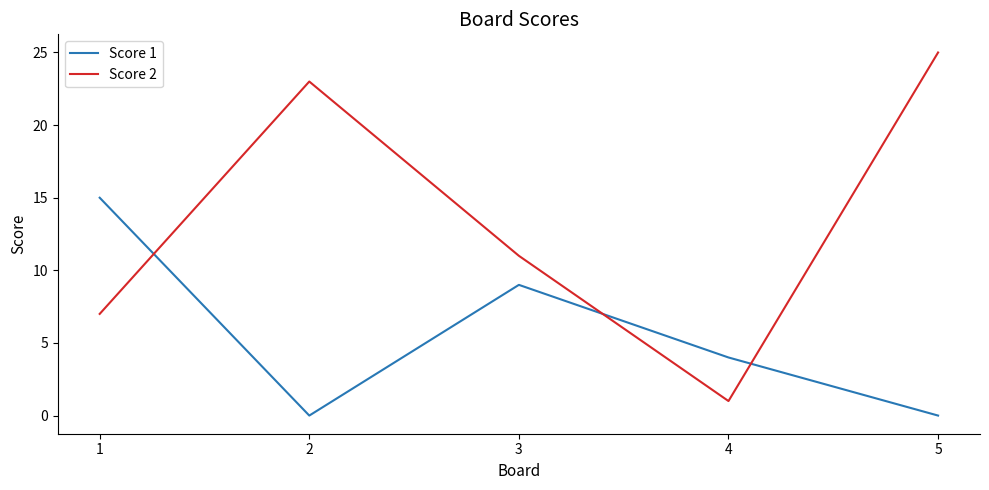

List the series in order of their peak value, highest first.

Score 2, Score 1